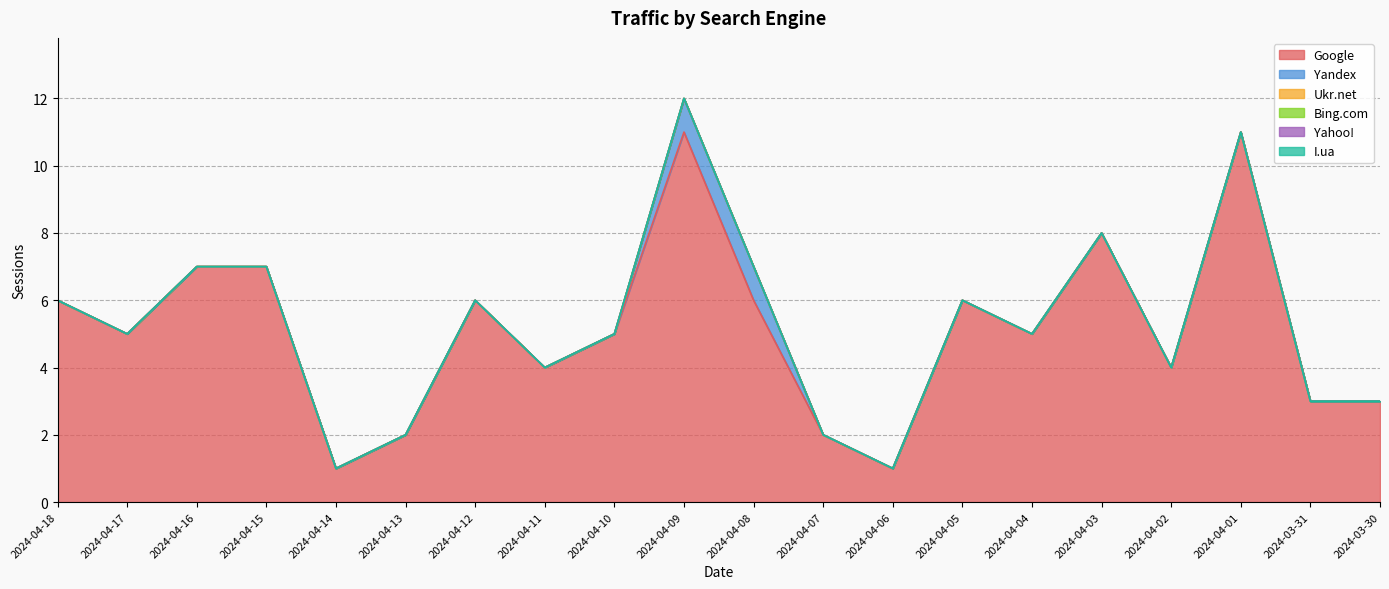

True or false: Yandex and Ukr.net intersect in this chart.

False